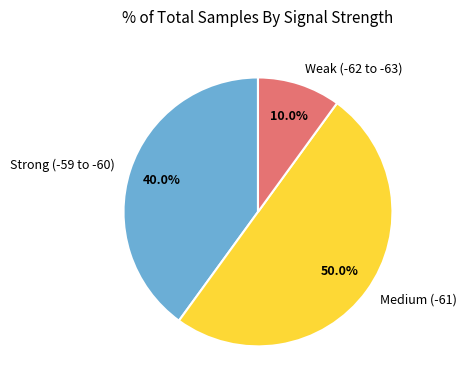

Does Strong (-59 to -60) account for over 50% of the chart?

No